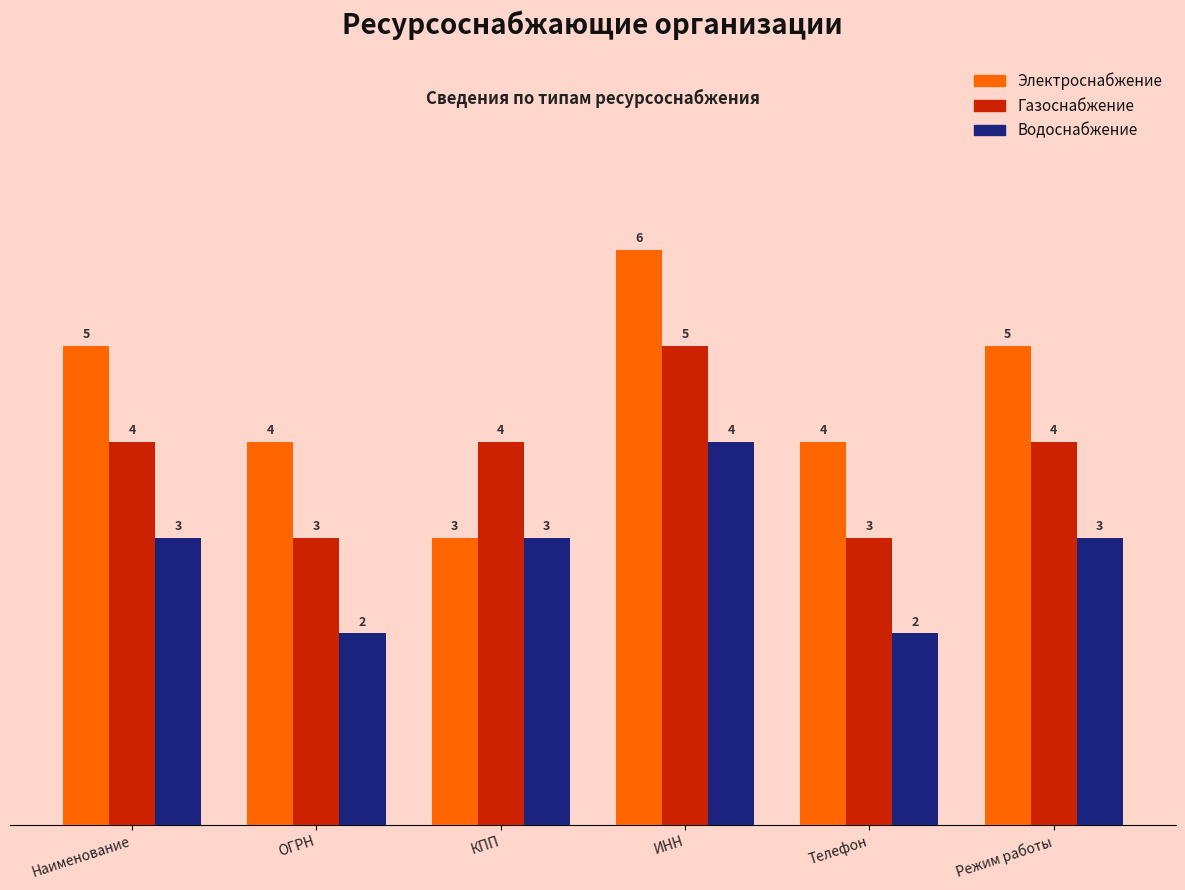

How many Электроснабжение values are between 4 and 5?

4